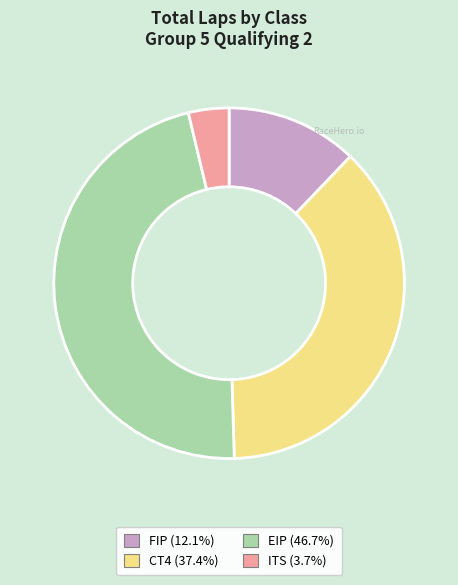

Is there a majority slice in this chart?

No